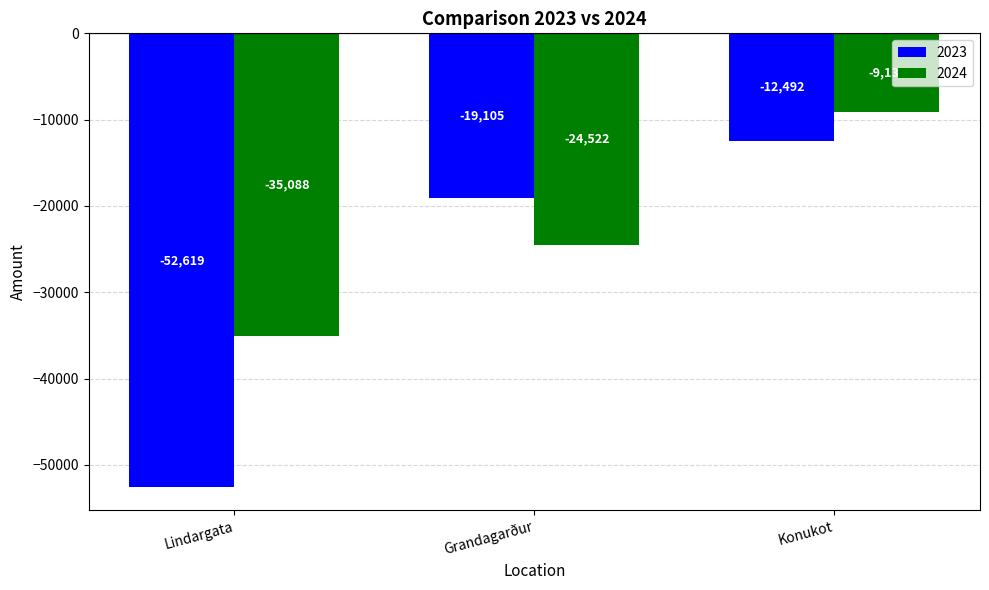

What is the maximum value for 2023?

-12492